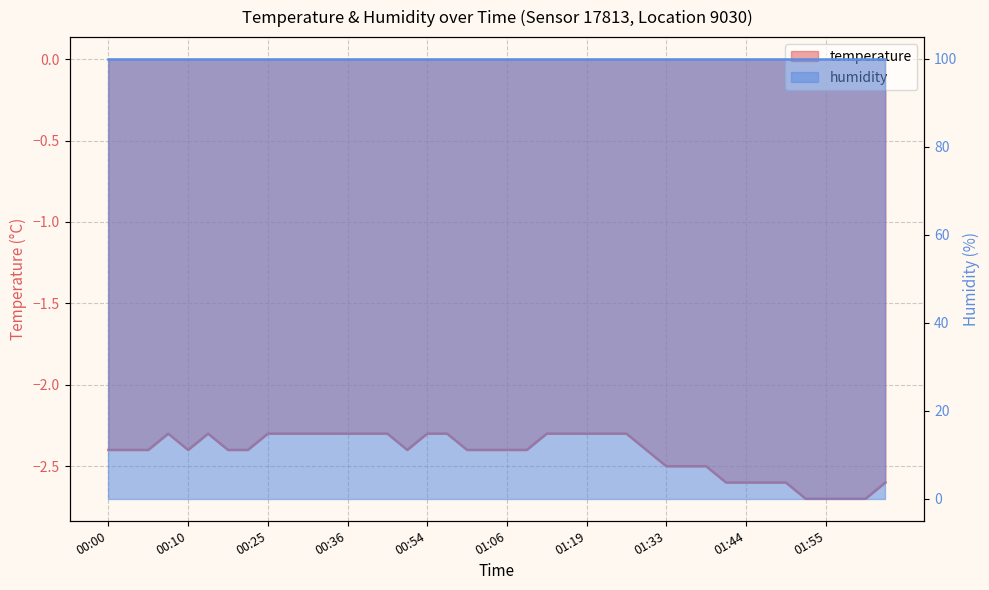

List the labels in order of value, smallest first.

01:52, 01:55, 01:58, 02:01, 01:41, 01:44, 01:47, 01:50, 02:04, 01:33, 01:36, 01:38, 00:00, 00:03, 00:05, 00:10, 00:20, 00:22, 00:45, 01:00, 01:03, 01:06, 01:08, 01:31, 00:08, 00:17, 00:25, 00:28, 00:30, 00:33, 00:36, 00:39, 00:42, 00:54, 00:57, 01:14, 01:17, 01:19, 01:22, 01:25